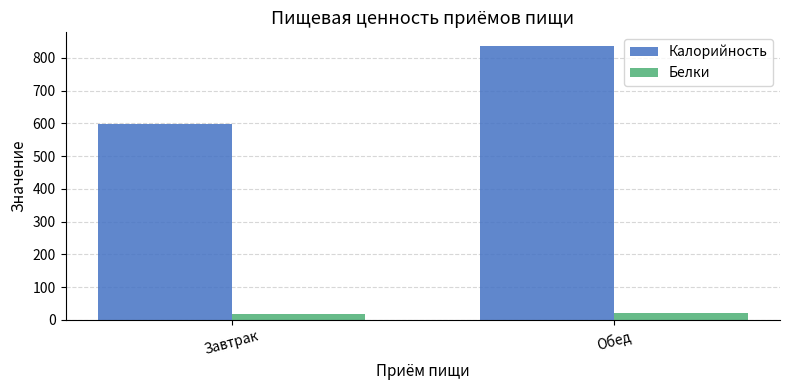

What is the total value across all series at Завтрак?

615.9